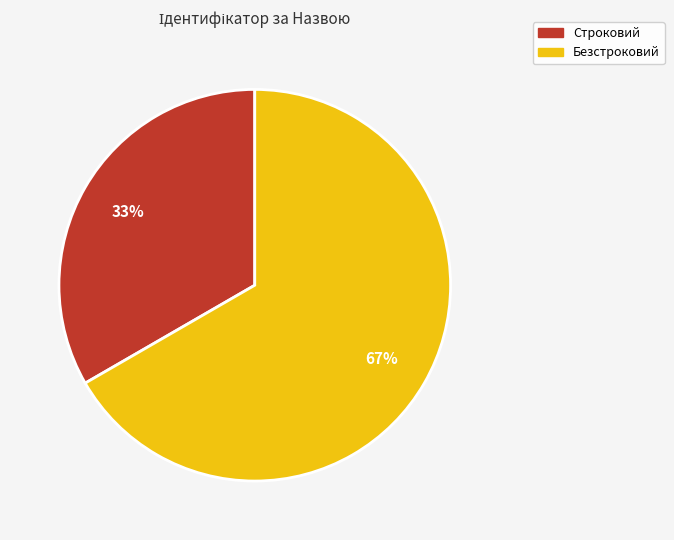

How many segments does this pie chart have?

2